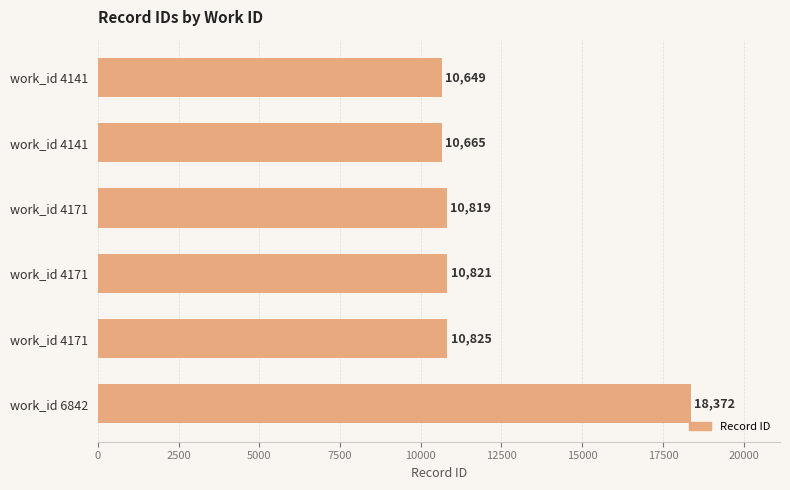

How many bars are there in total?

6